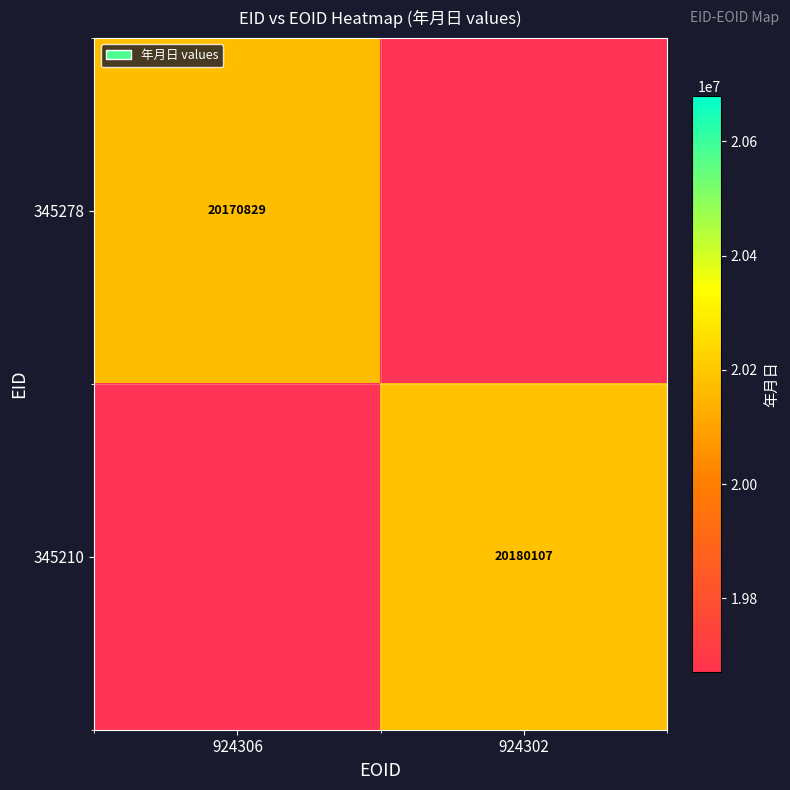

How many categories are shown in the chart?

2